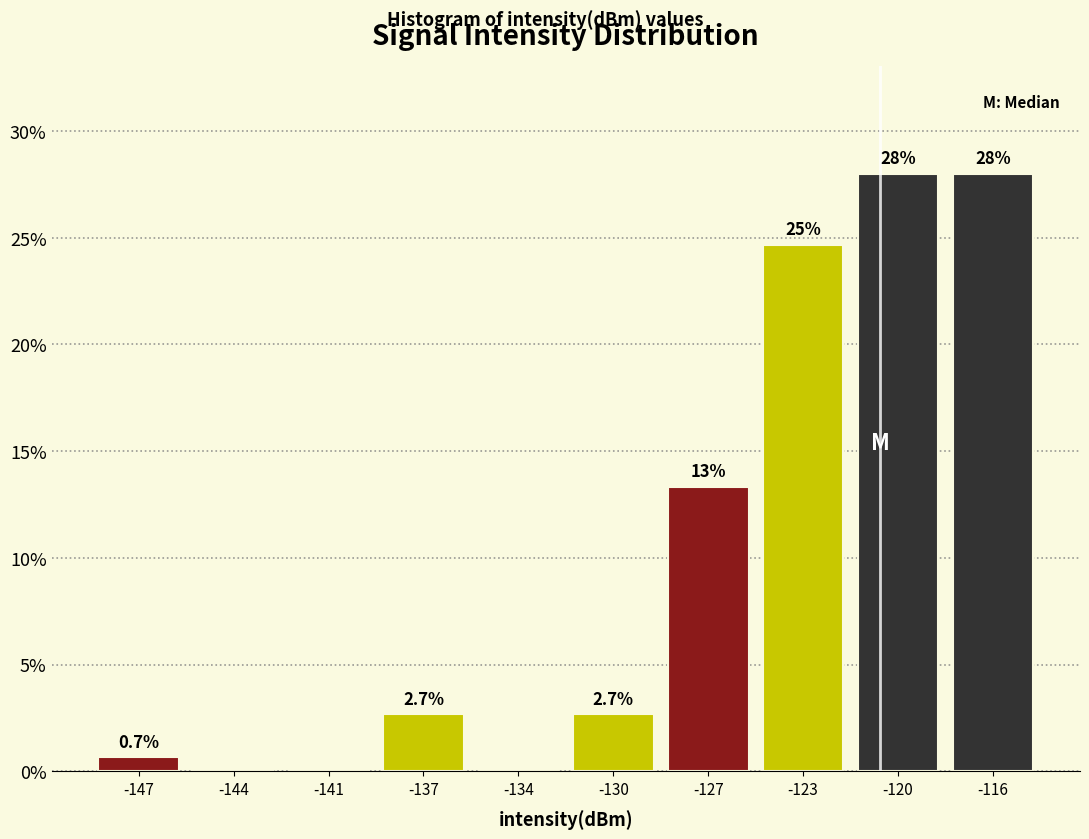

Reading left to right, transcribe all the data shown in this chart.

-147=0.7	-144=0.0	-141=0.0	-137=2.7	-134=0.0	-130=2.7	-127=13.3	-123=24.7	-120=28.0	-116=28.0